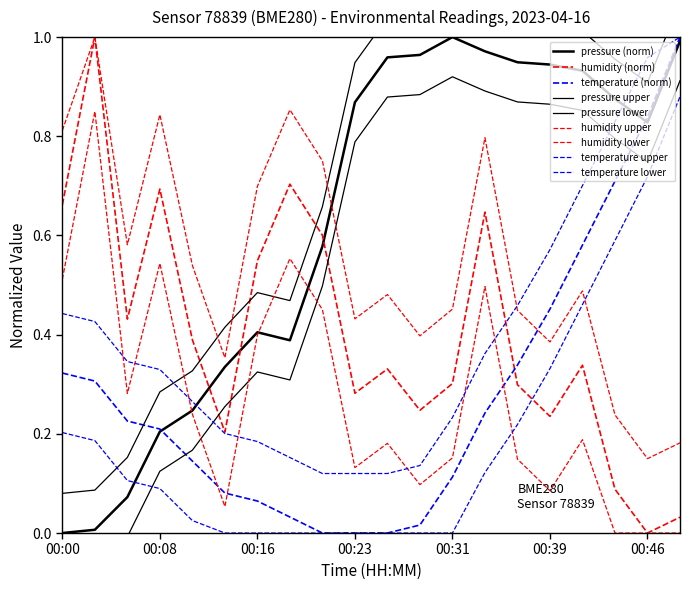

In pressure_norm, how many points are higher than both neighbors (excluding endpoints)?

2